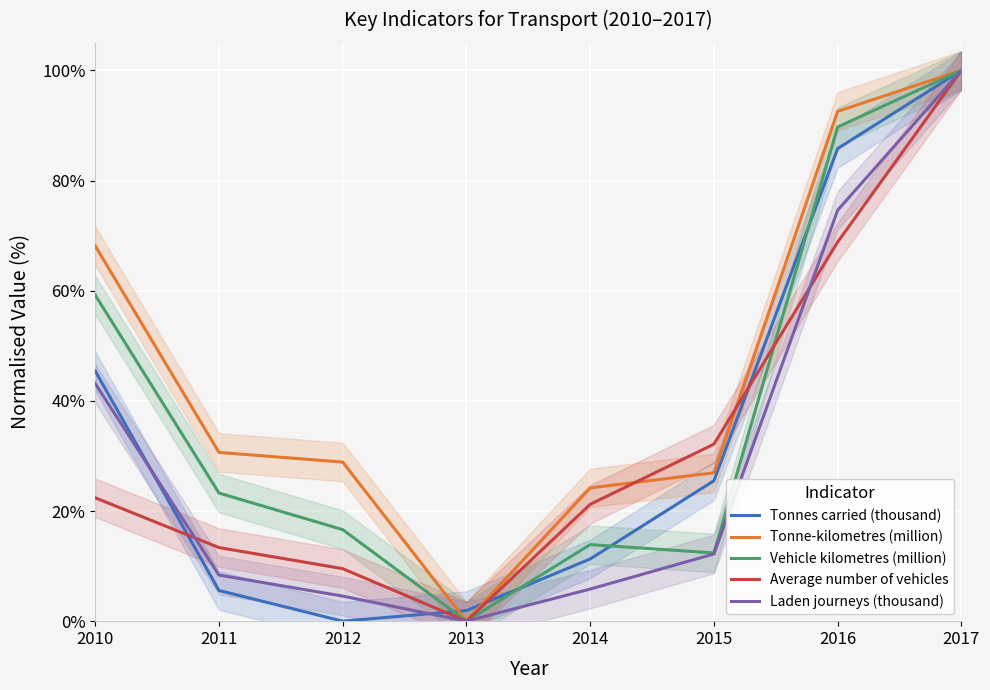

At which category does Vehicle kilometres (million) reach its first local peak?

2014